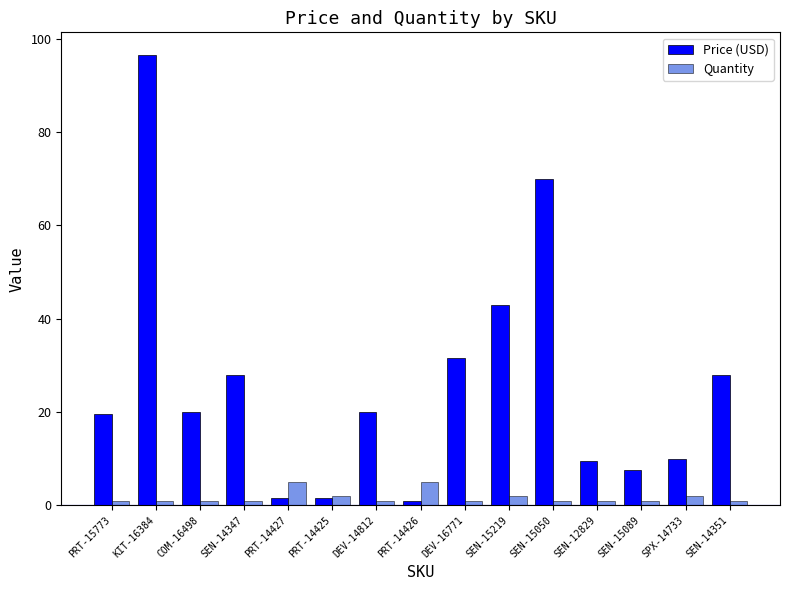

Is the value of Quantity at COM-16498 greater than the value of Price (USD) at DEV-16771?

No